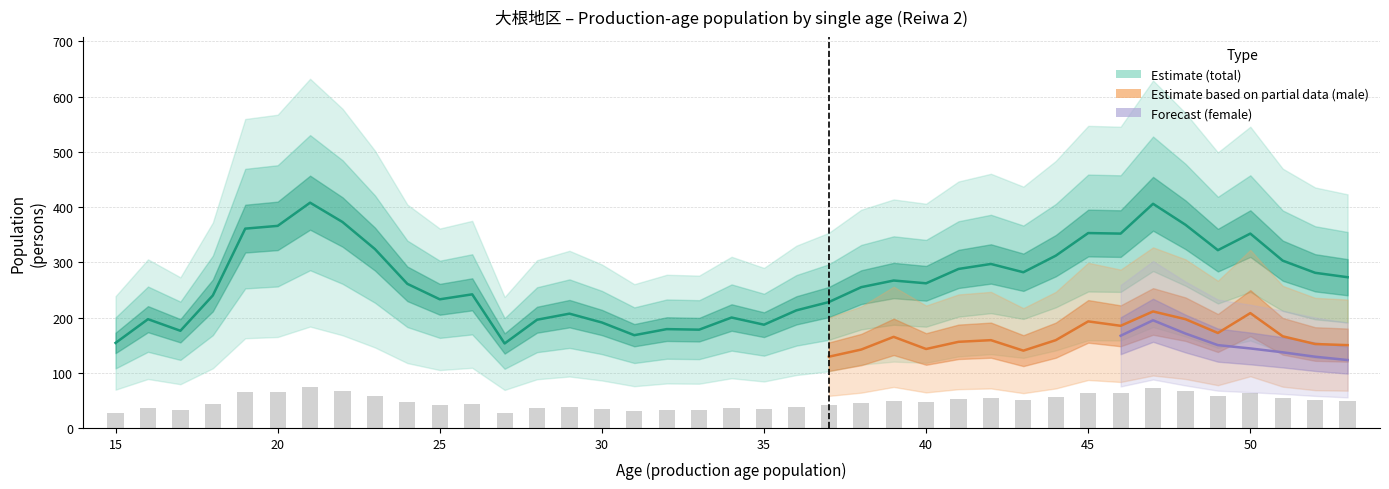

The value of male at 40 is 143. True or false?

True